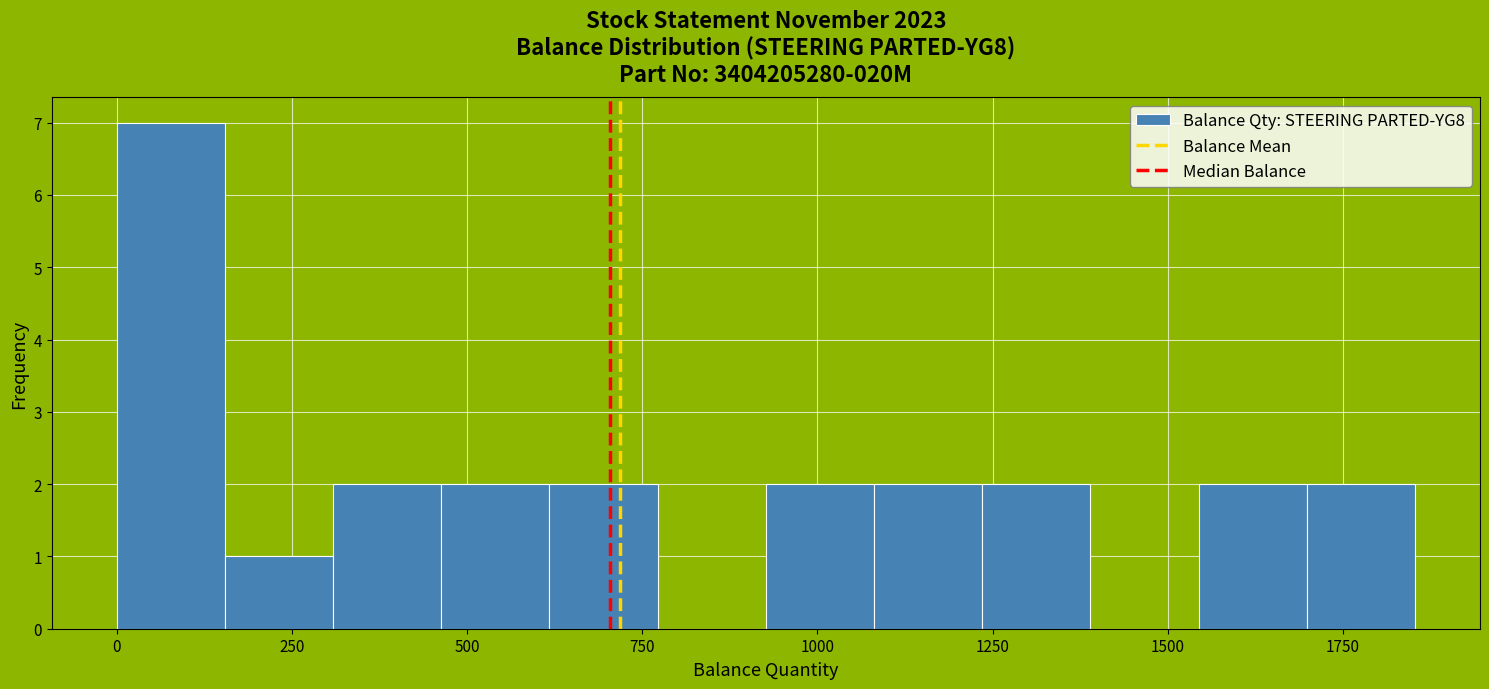

Read against the x-axis, roughly where is the centre of the tallest bar?

100